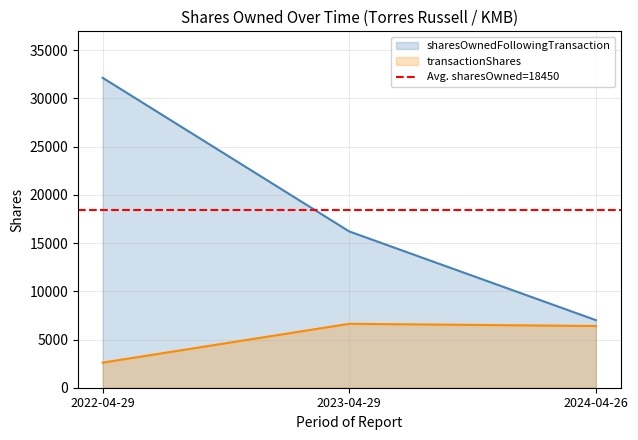

Which series has the largest total across all categories?

sharesOwnedFollowingTransaction